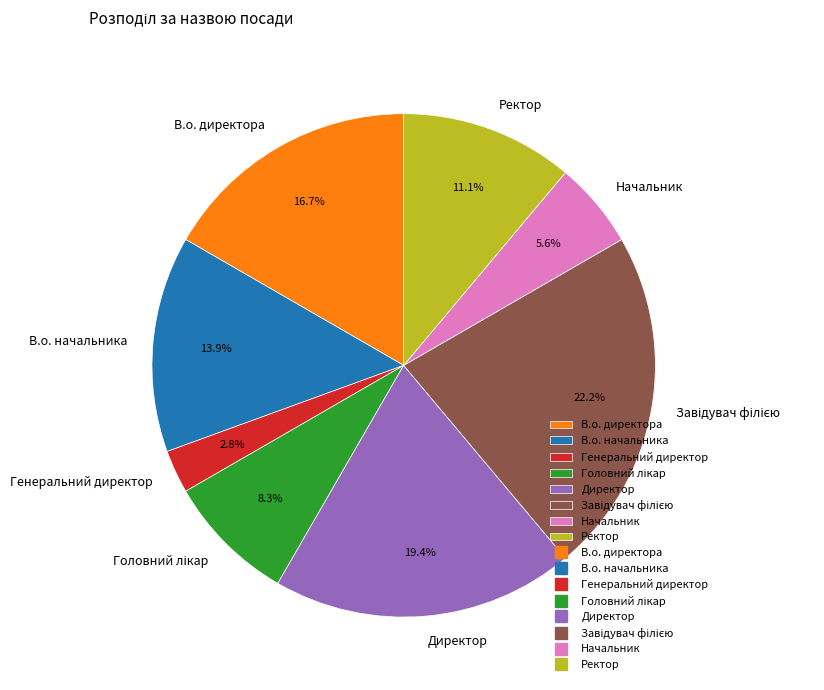

Which category has the smallest portion of the pie?

Генеральний директор